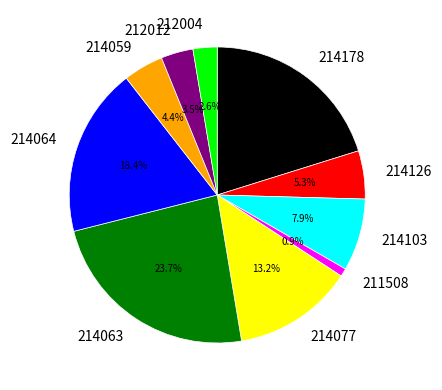

Is there a majority slice in this chart?

No